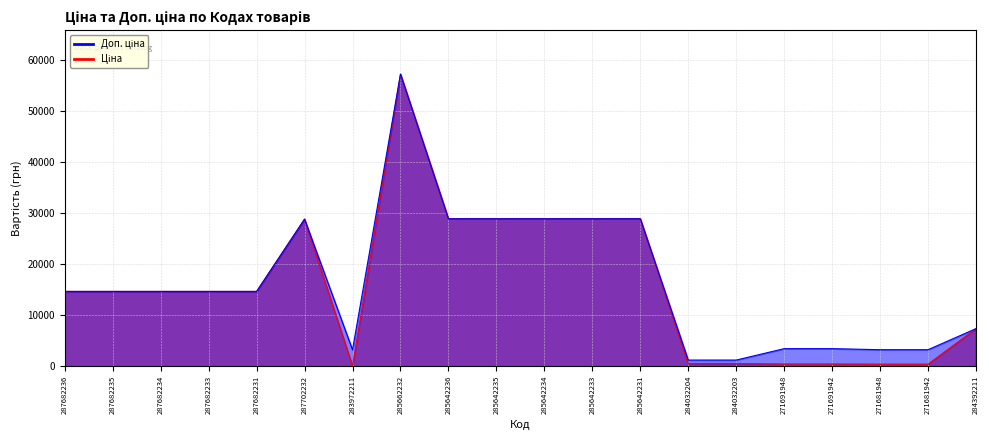

Does the chart have visible grid lines?

Yes